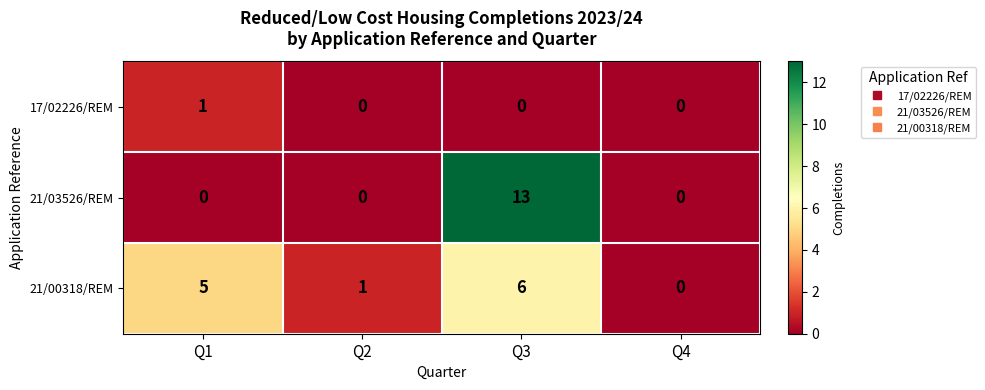

List the series in order of their peak value, lowest first.

17/02226/REM, 21/00318/REM, 21/03526/REM